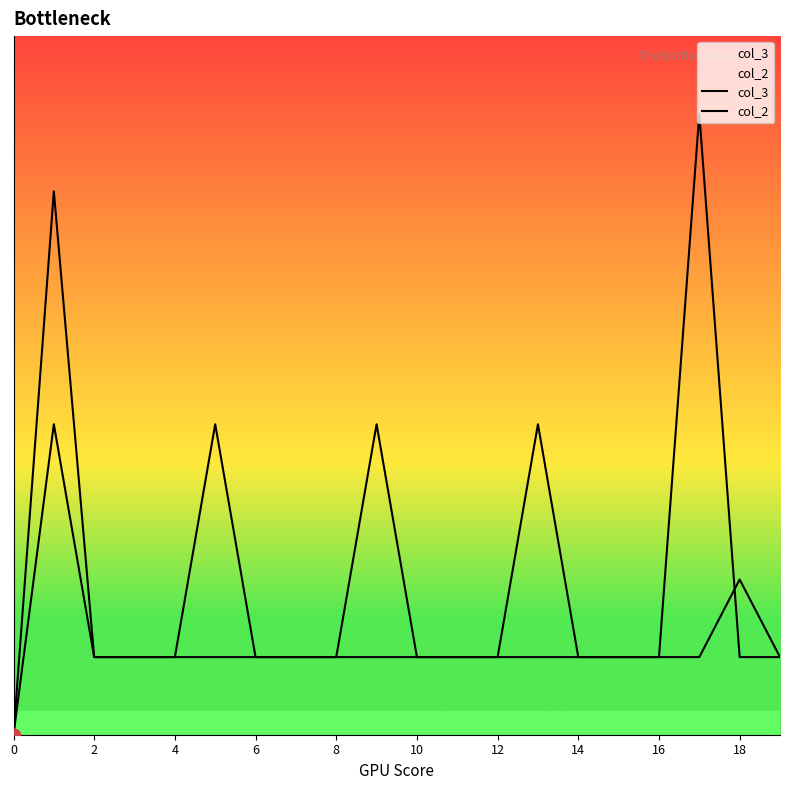

What is the total value across all series at 14?

2